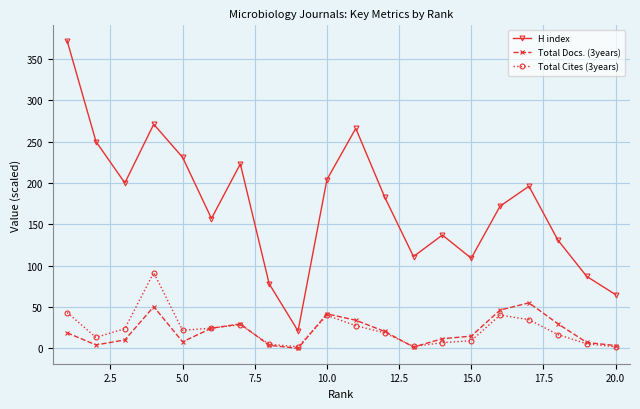

What is the highest value of the H index series?

372.0